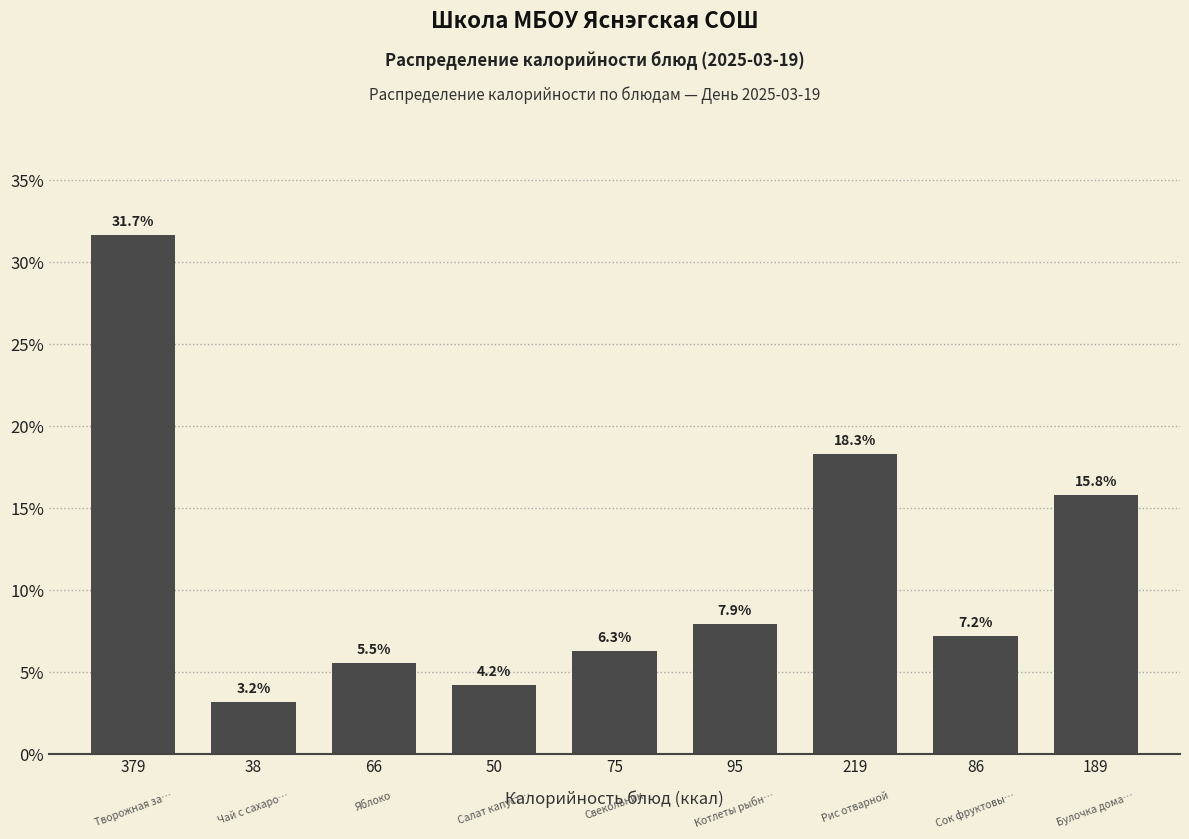

Reading left to right, transcribe all the data shown in this chart.

379=31.7	38=3.2	66=5.5	50=4.2	75=6.3	95=7.9	219=18.3	86=7.2	189=15.8